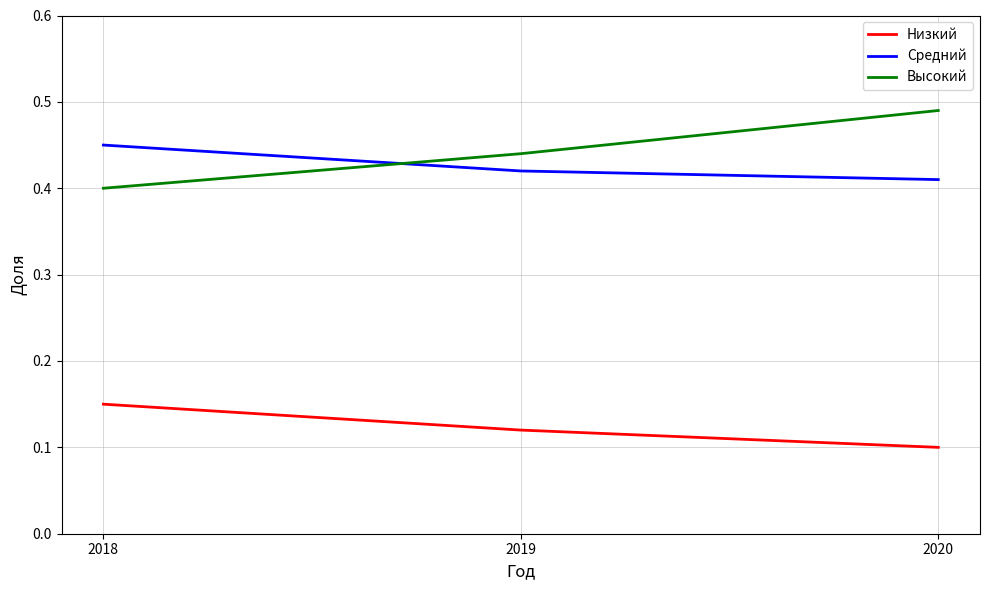

Which label corresponds to the largest value in the chart?

2020